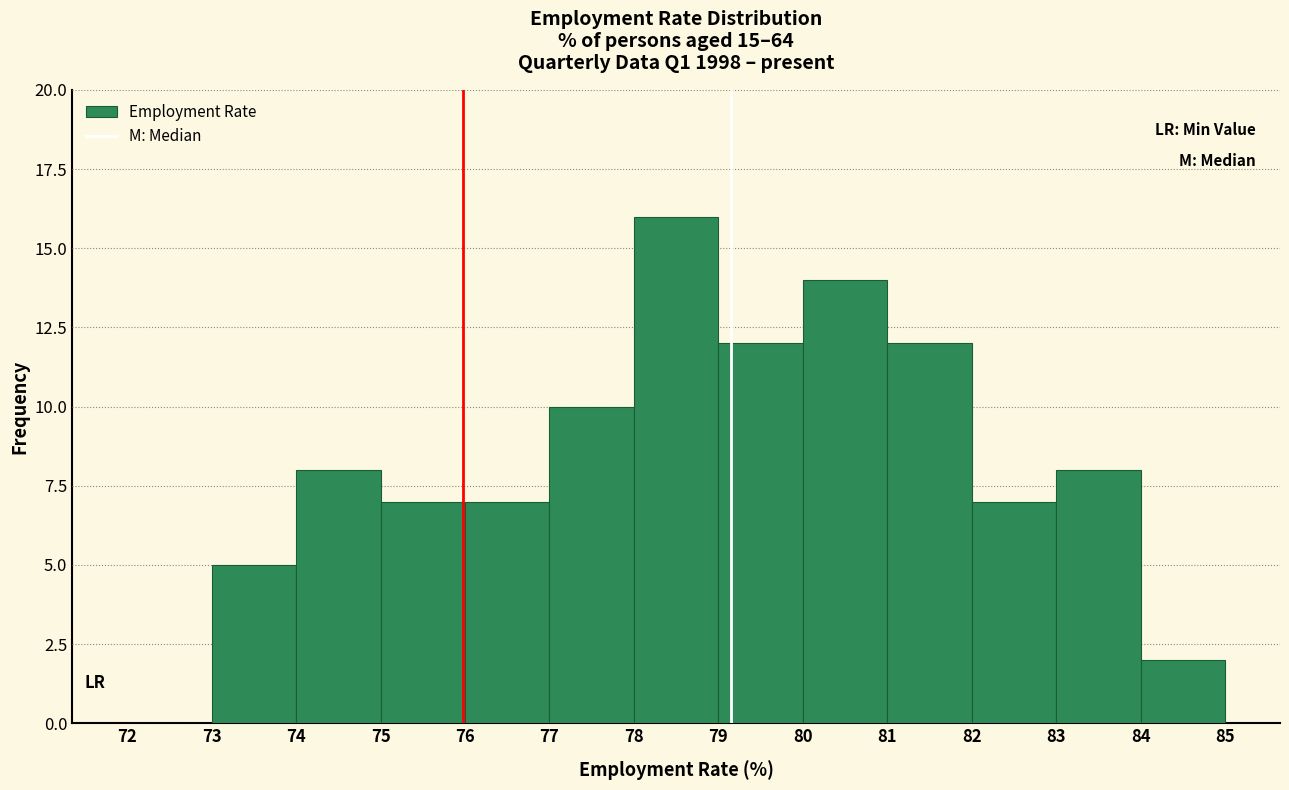

Which range on the x-axis has the tallest bar?

78 to 79